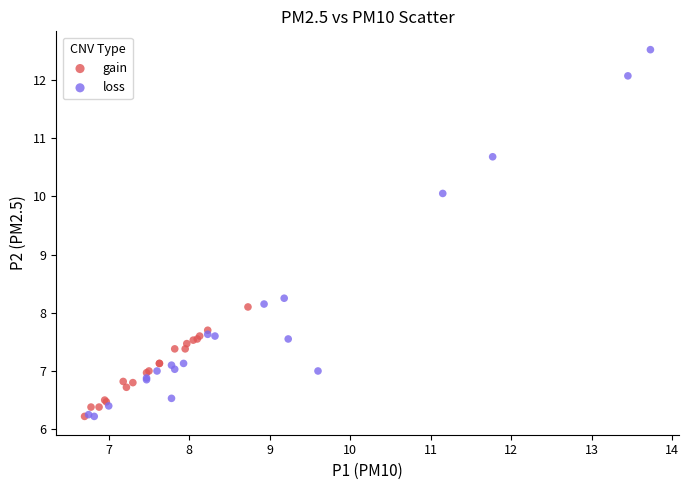

What are all the series names shown in the legend?

gain, loss